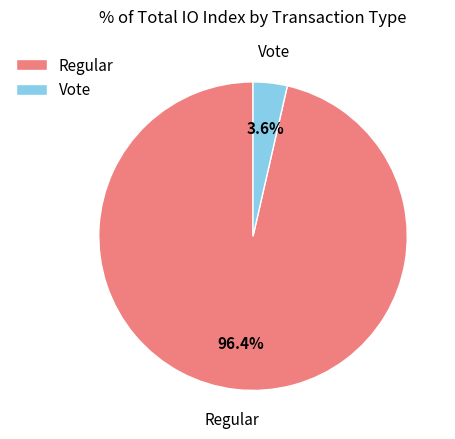

Between Regular and Vote, which is larger?

Regular